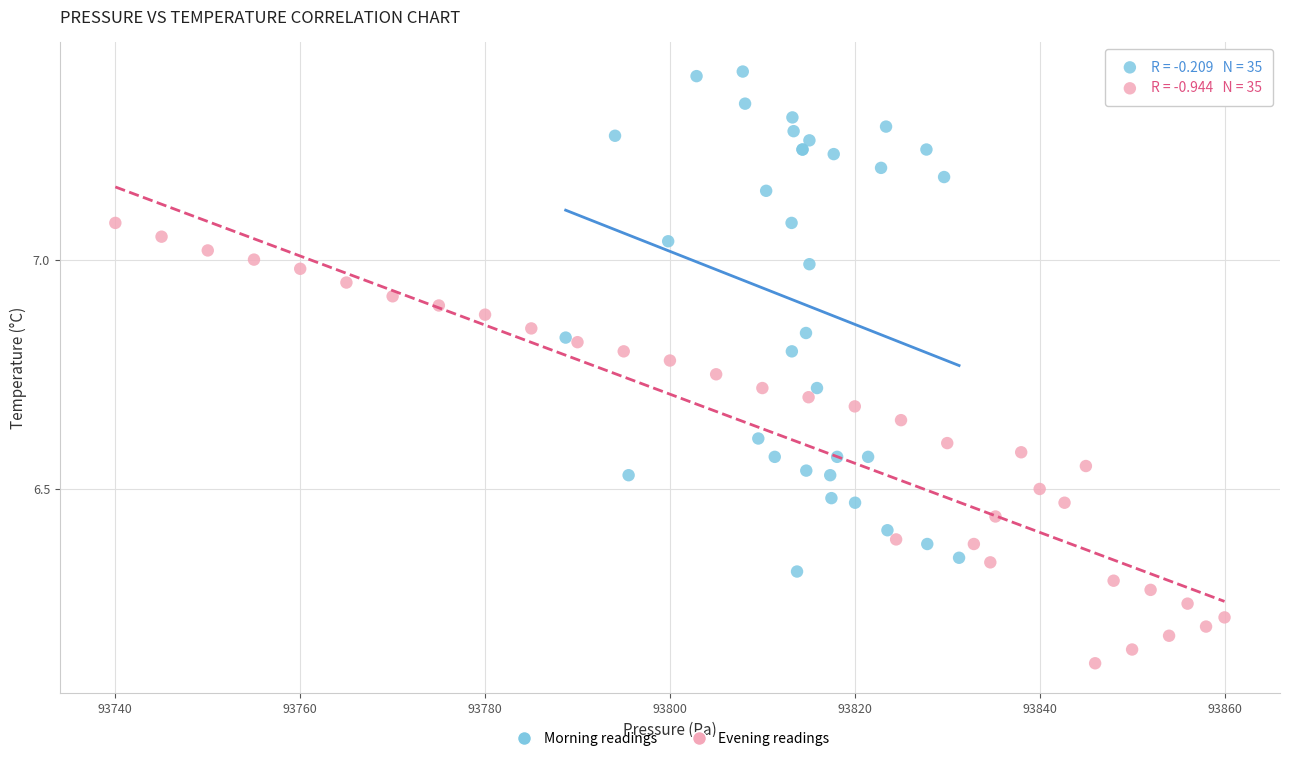

Which series reaches the minimum Y coordinate?

Evening readings